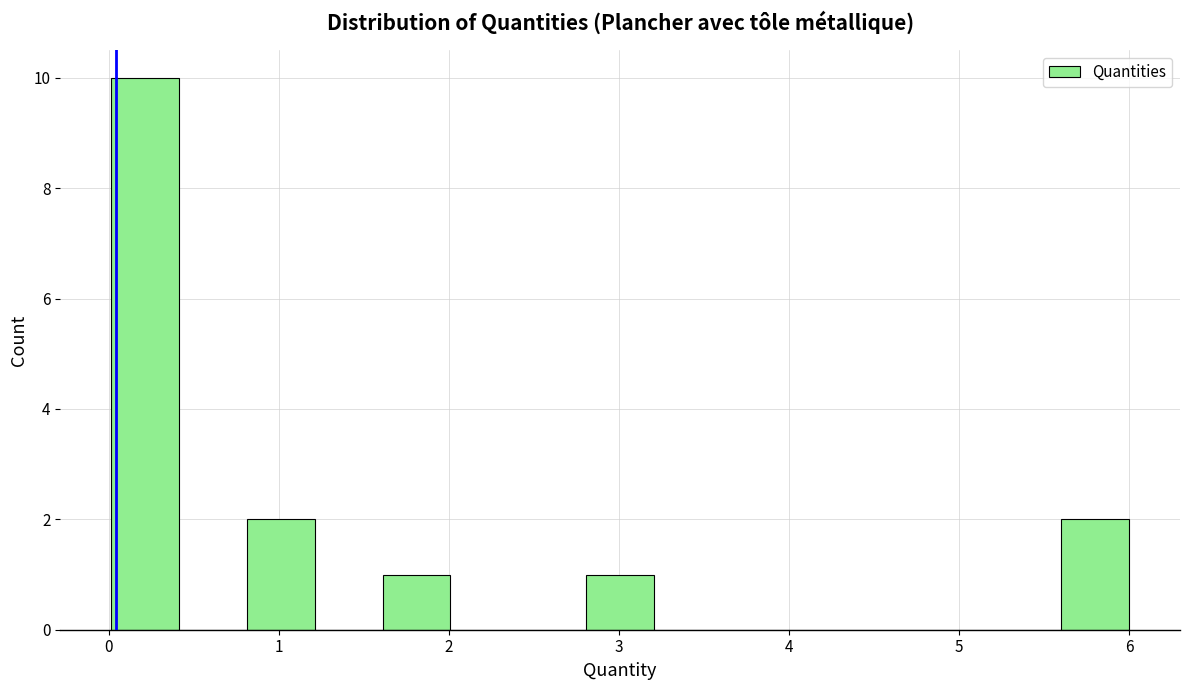

Read against the x-axis, roughly where is the centre of the tallest bar?

0.2